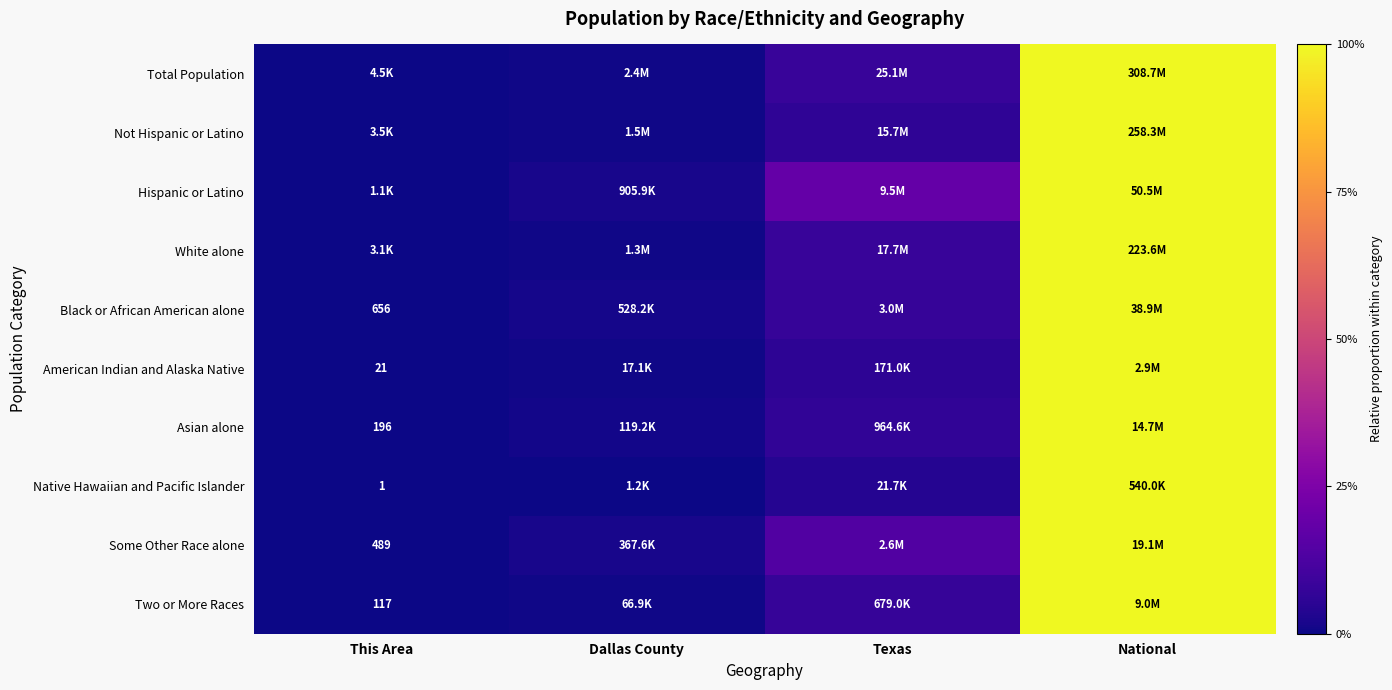

Count the number of data series in this chart.

10